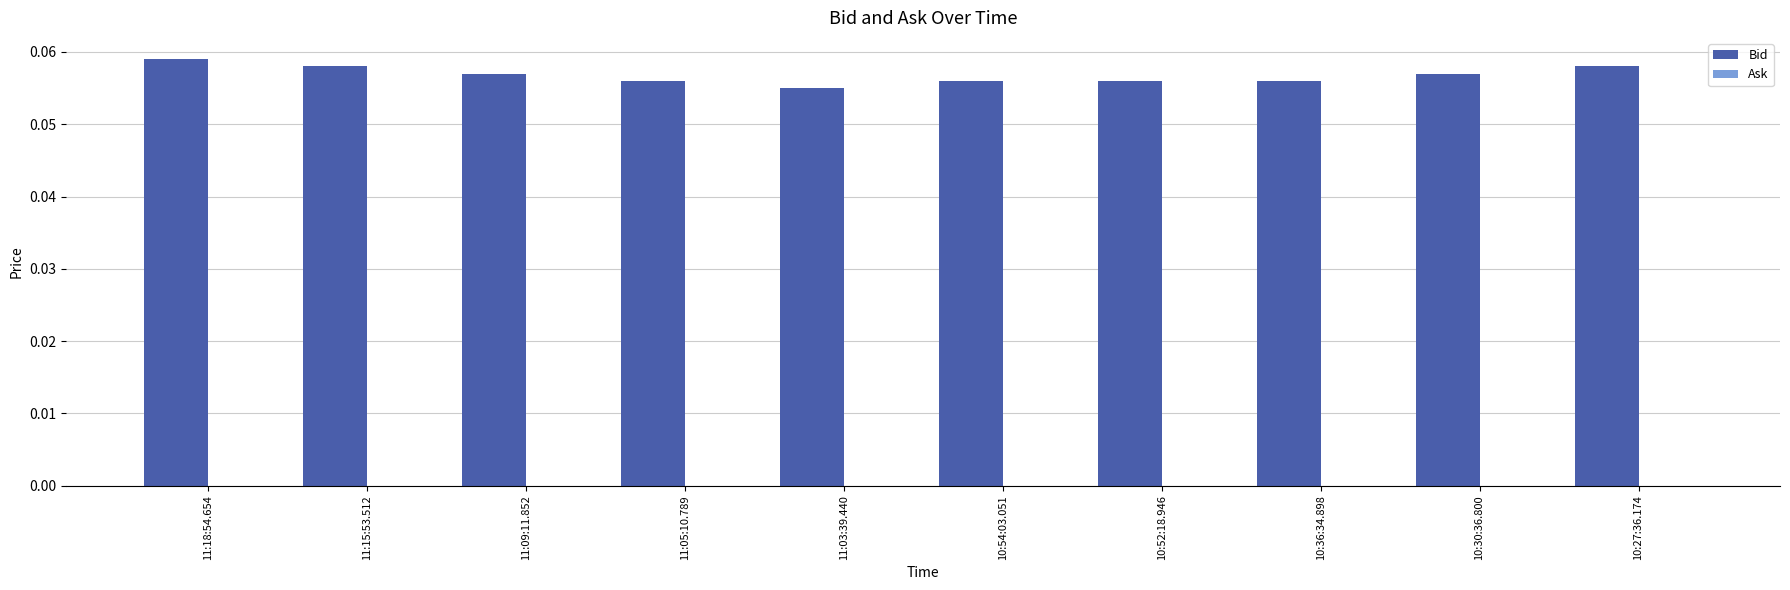

What is the label of the 3rd bar from the left?

11:09:11.852